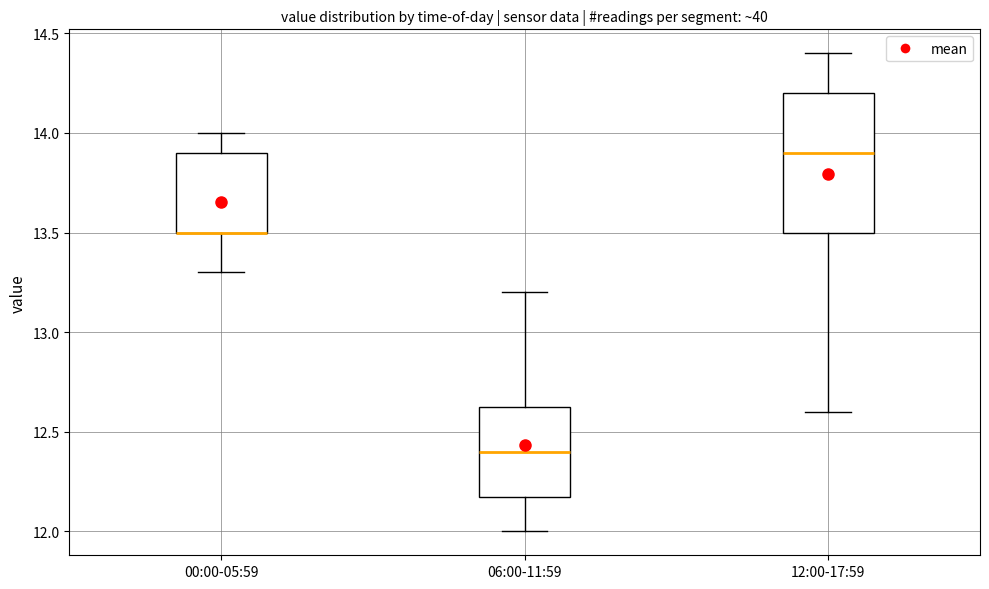

Where does the lower whisker of the box for 12:00-17:59 end on the y-axis? The values are not printed on the chart, so give them approximately, as read against the axis.

12.60